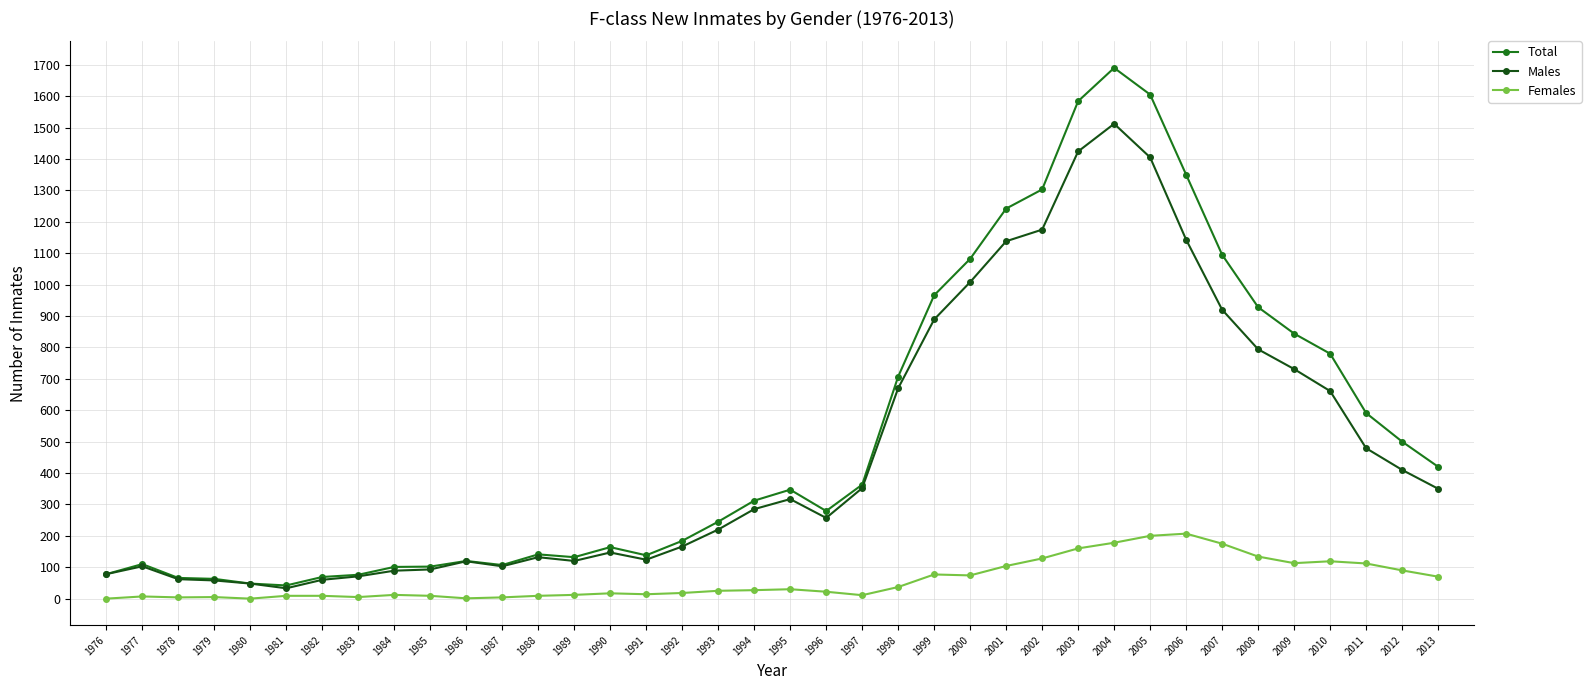

At which category is the sum across all series the highest?

2004